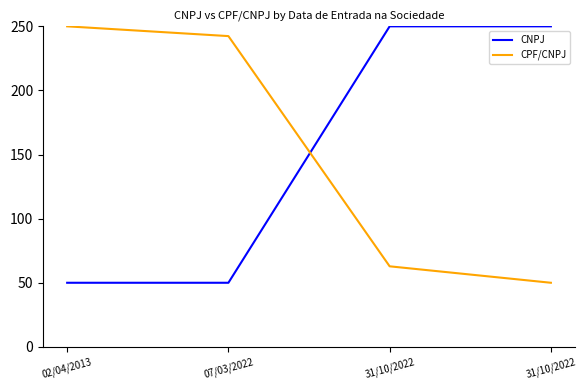

What are all the series names shown in the legend?

CNPJ, CPF/CNPJ